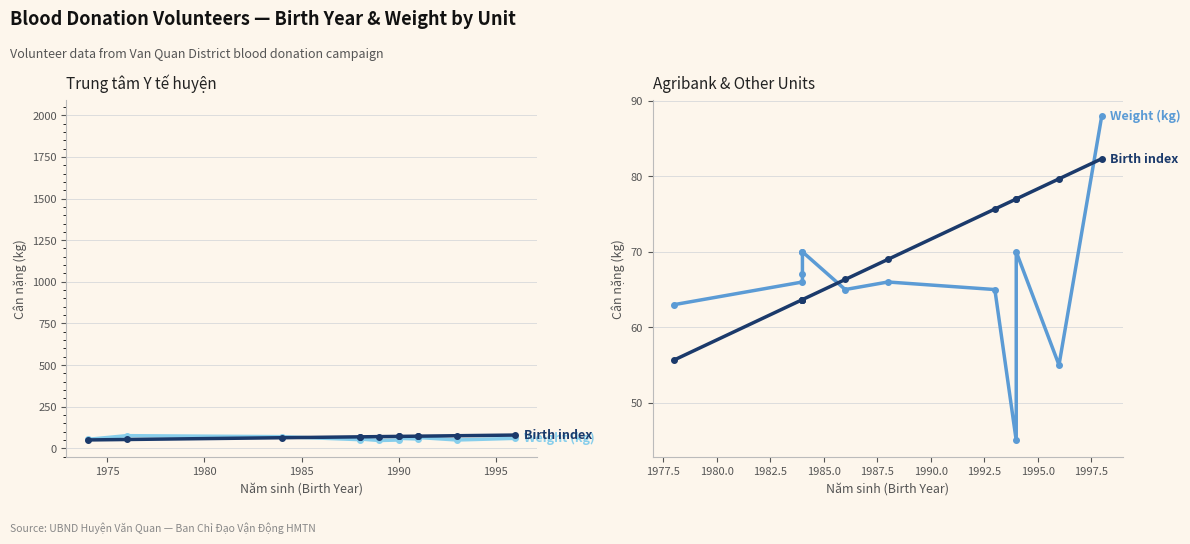

True or false: Weight (kg) has a value of 28.7 at 10.

False